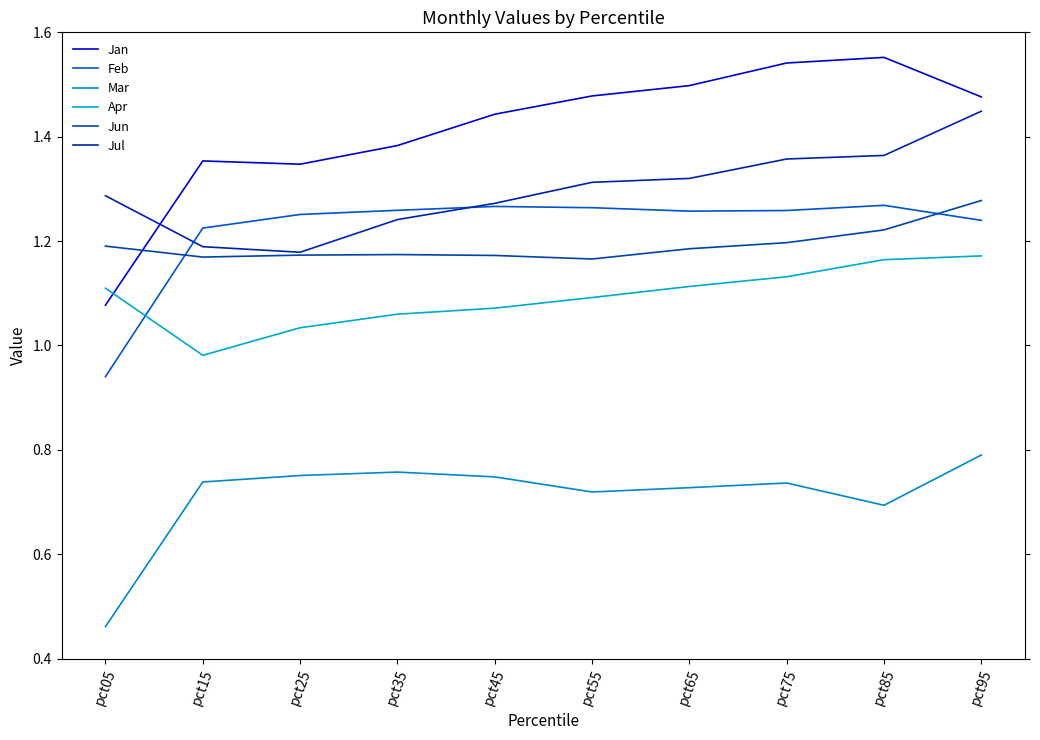

Which category has the highest value in the Jul series?

pct95